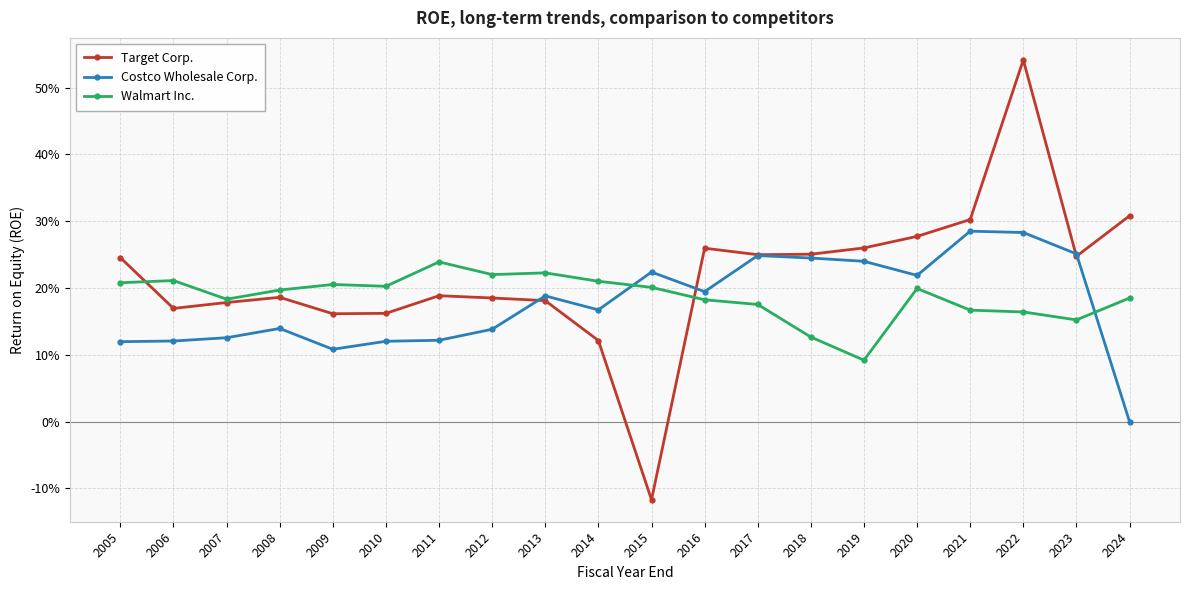

What is the lowest value of the Target Corp. series?

-0.1